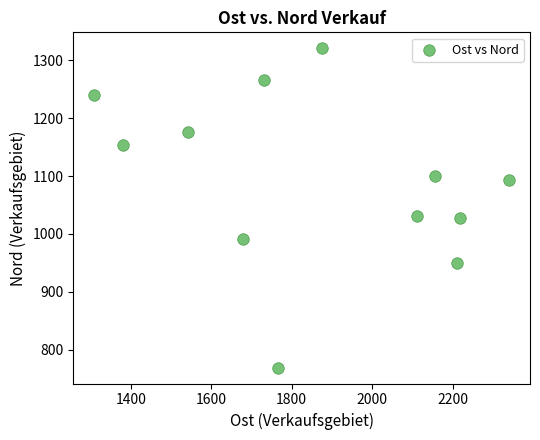

What is the average X value?

1860